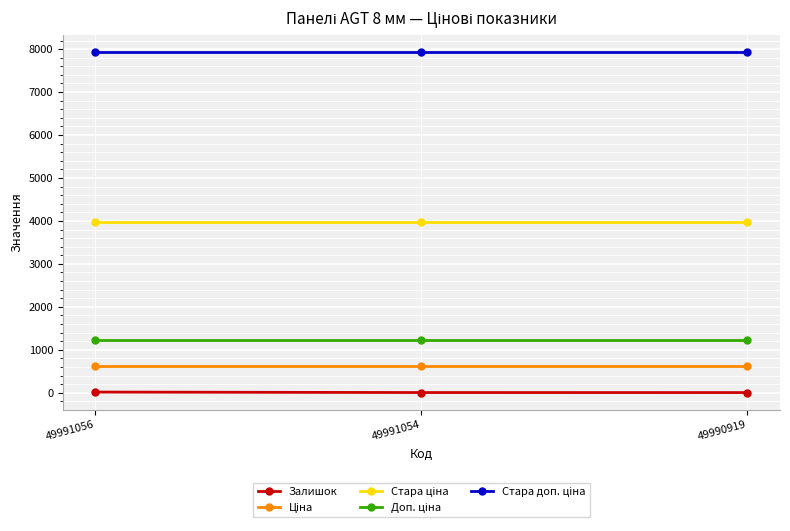

At how many categories does at least one series exceed 1918?

3